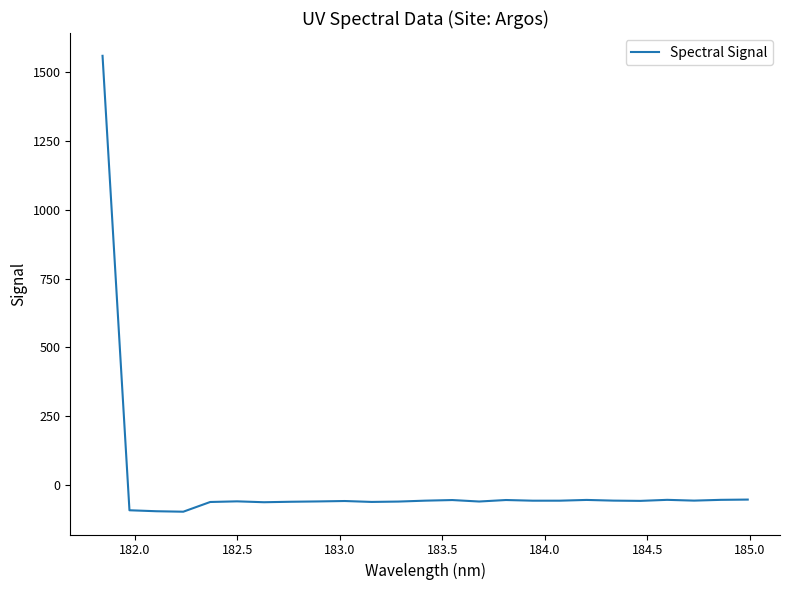

What is the smallest value displayed?

-95.8